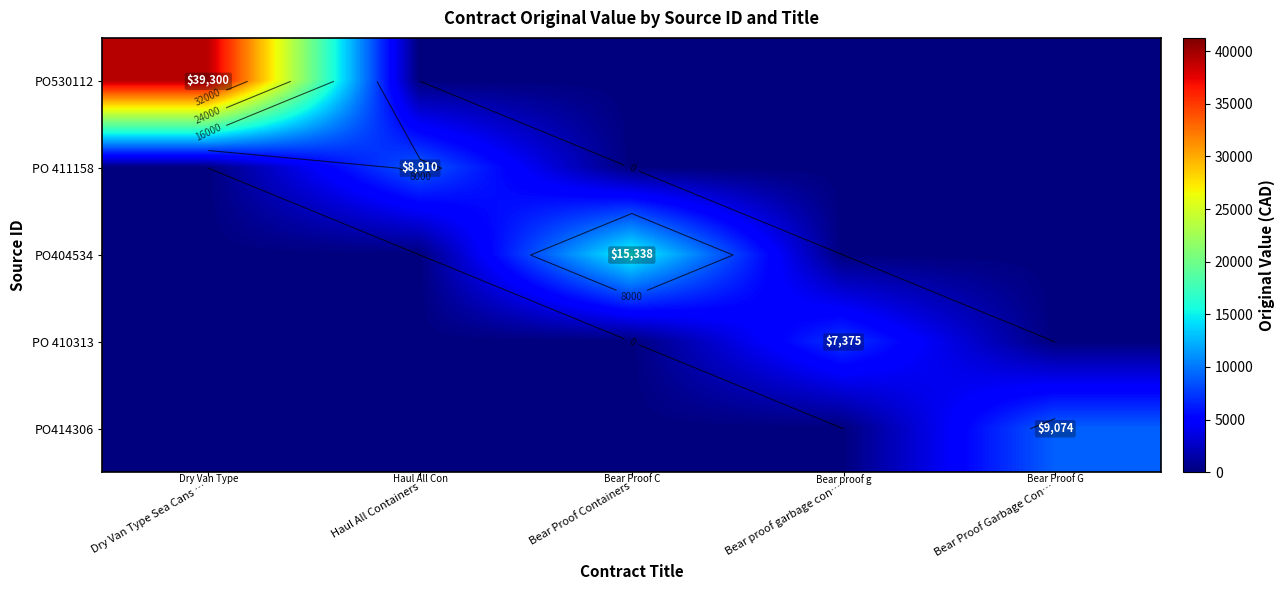

List the series in order of their peak value, highest first.

PO530112, PO404534, PO414306, PO 411158, PO 410313